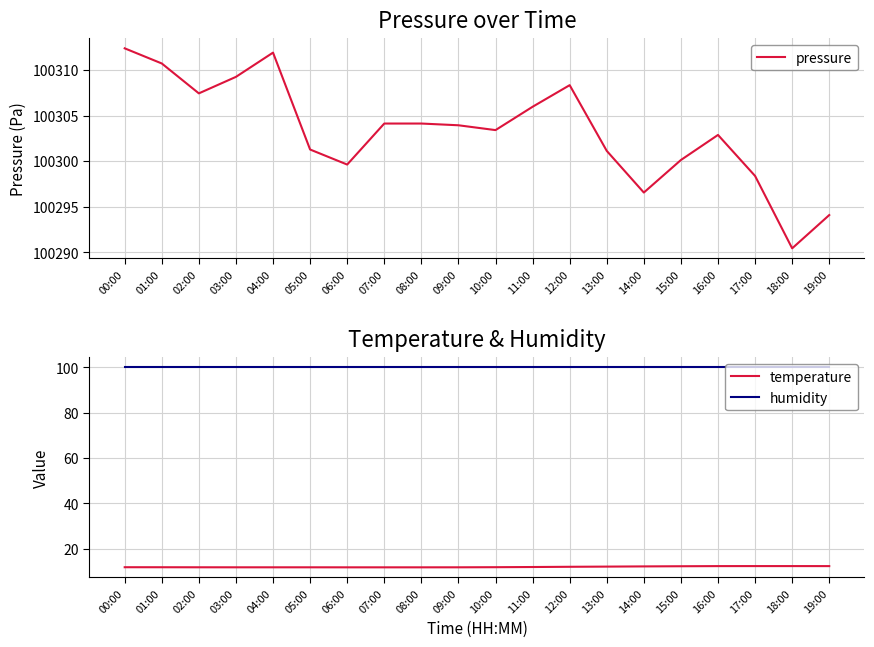

At how many categories does at least one series exceed 94056?

20